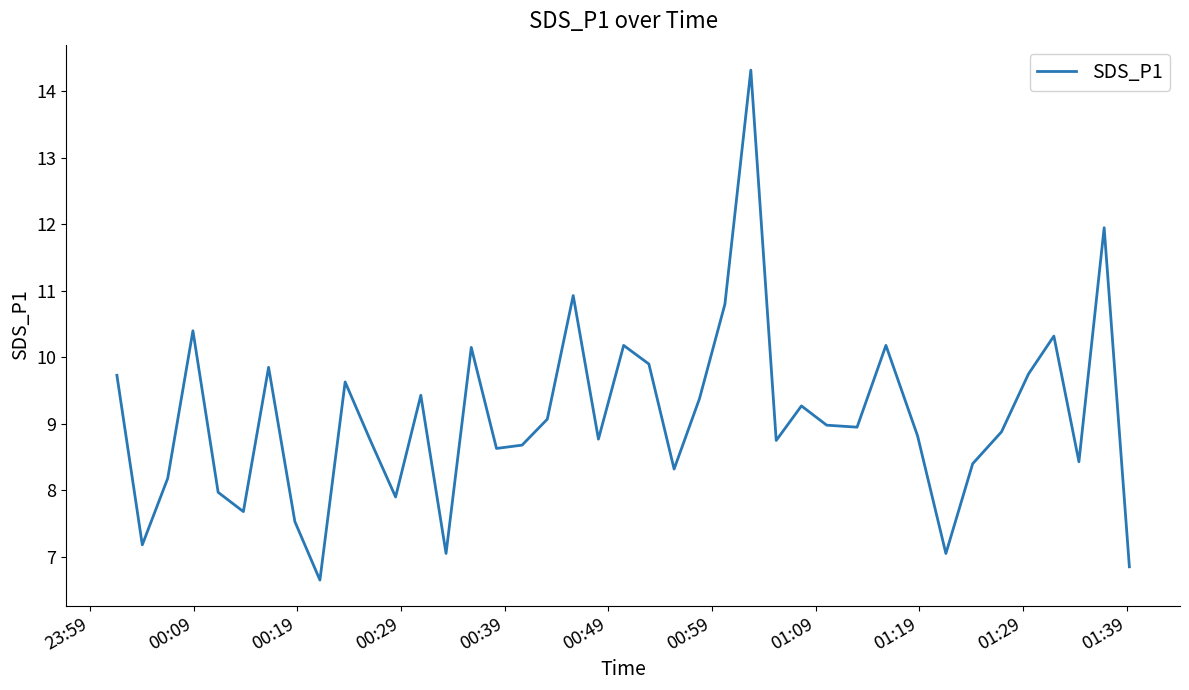

What is the greatest value displayed?

14.3